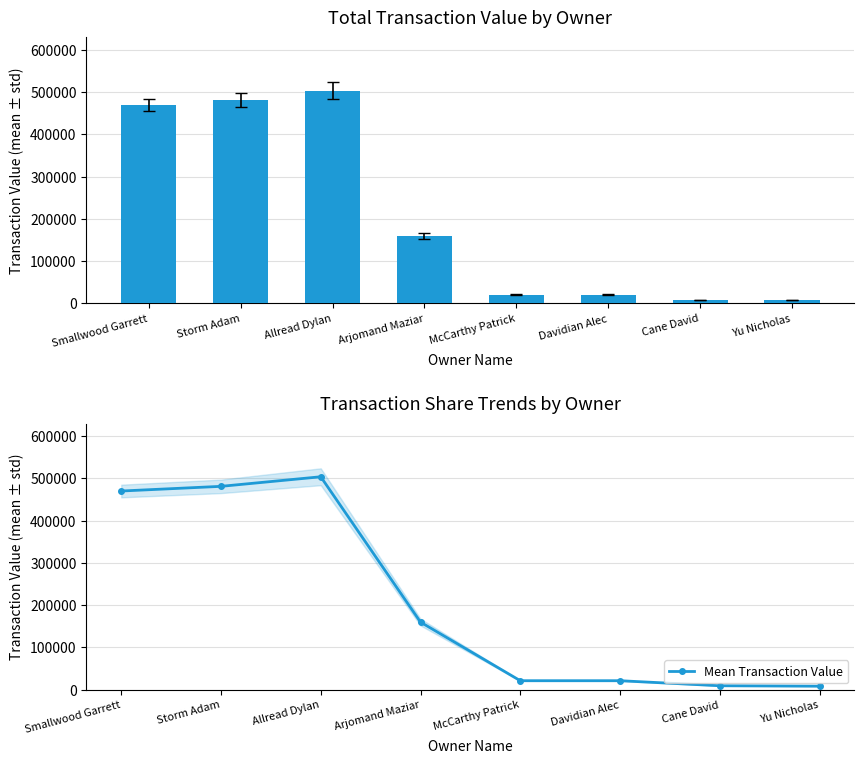

Is it true that Total Transaction Value equals 159643 at Arjomand Maziar?

True